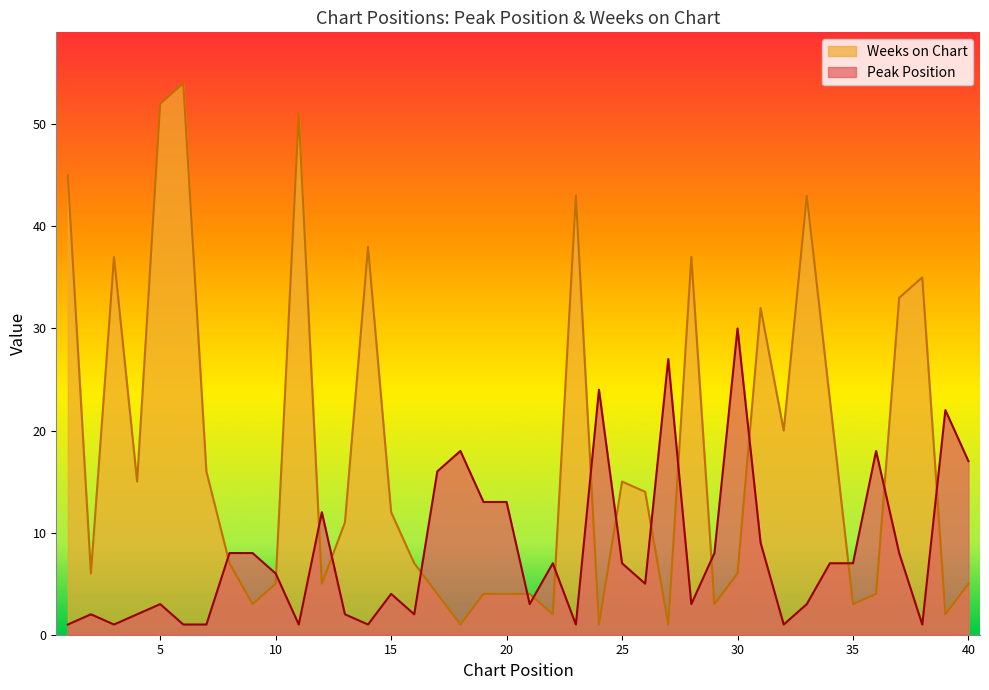

Rank the categories by Peak Position value from lowest to highest.

1, 3, 6, 7, 11, 14, 23, 32, 38, 2, 4, 13, 16, 5, 21, 28, 33, 15, 26, 10, 22, 25, 34, 35, 8, 9, 29, 37, 31, 12, 19, 20, 17, 40, 18, 36, 39, 24, 27, 30